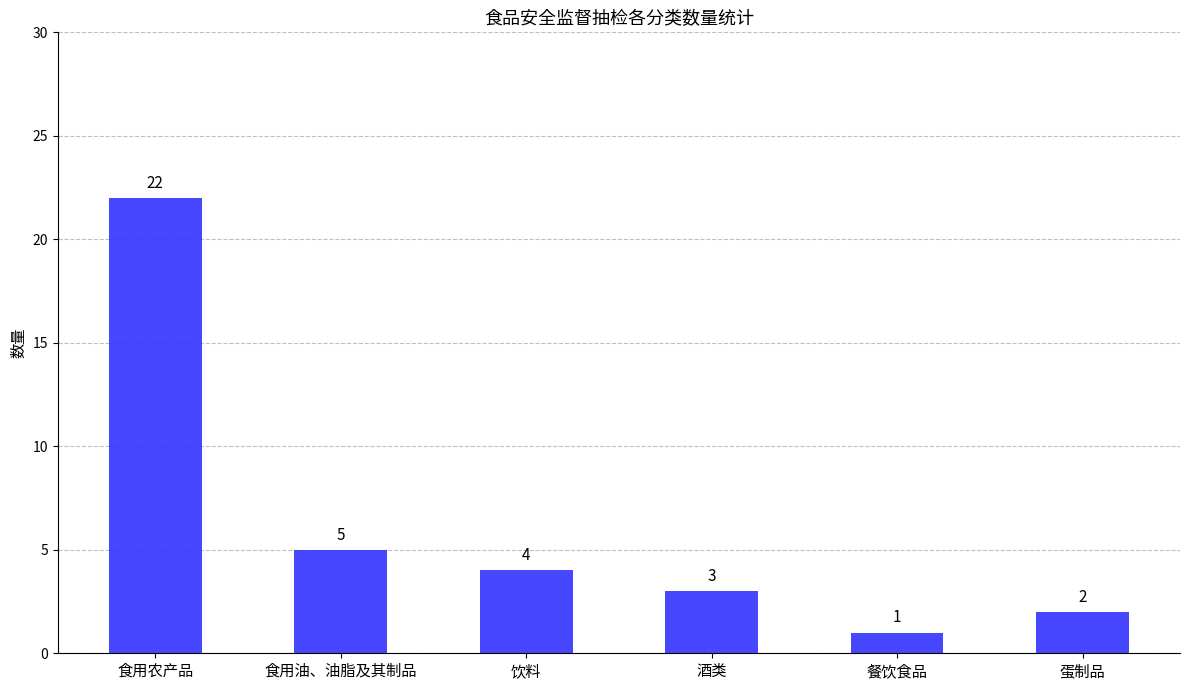

How many data points does each series have?

6